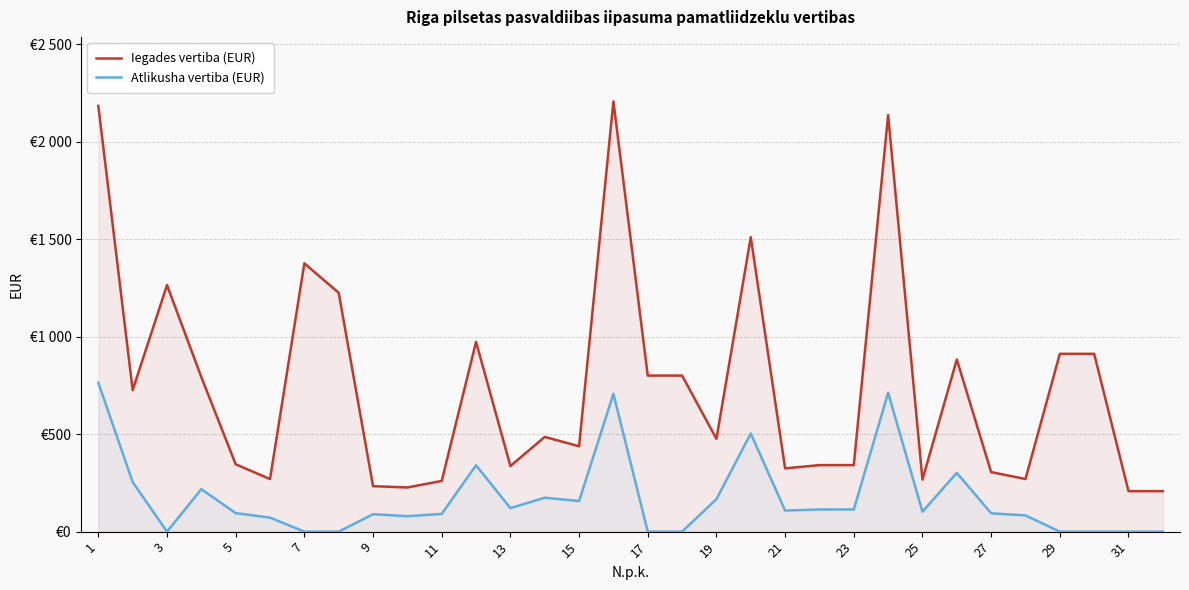

At which category does Iegades vertiba (EUR) reach its first local valley?

3